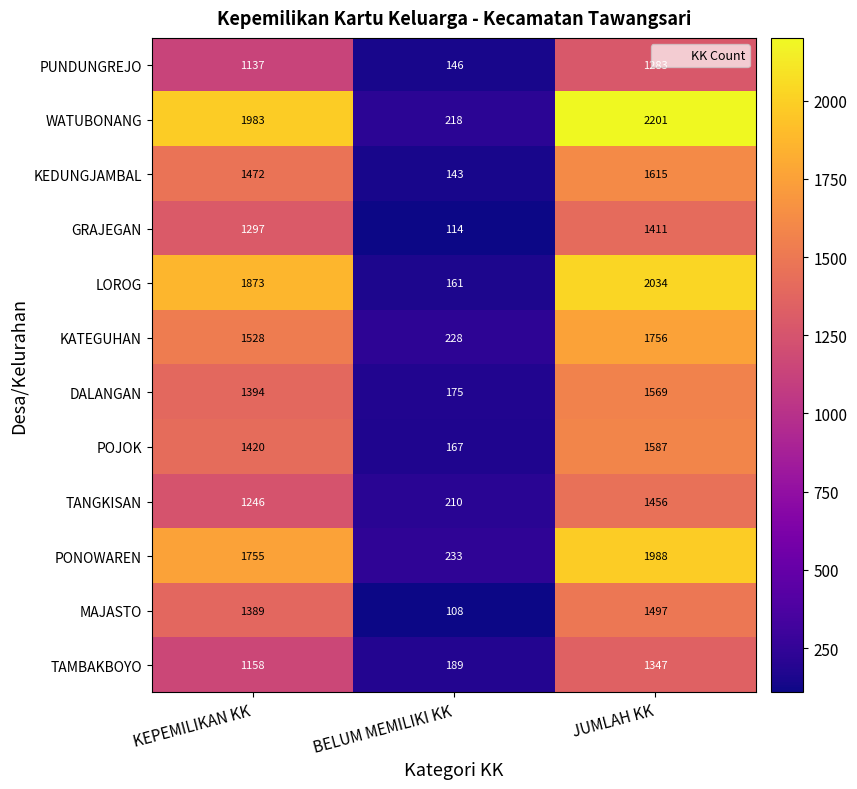

At which category is the sum across all series the highest?

JUMLAH KK